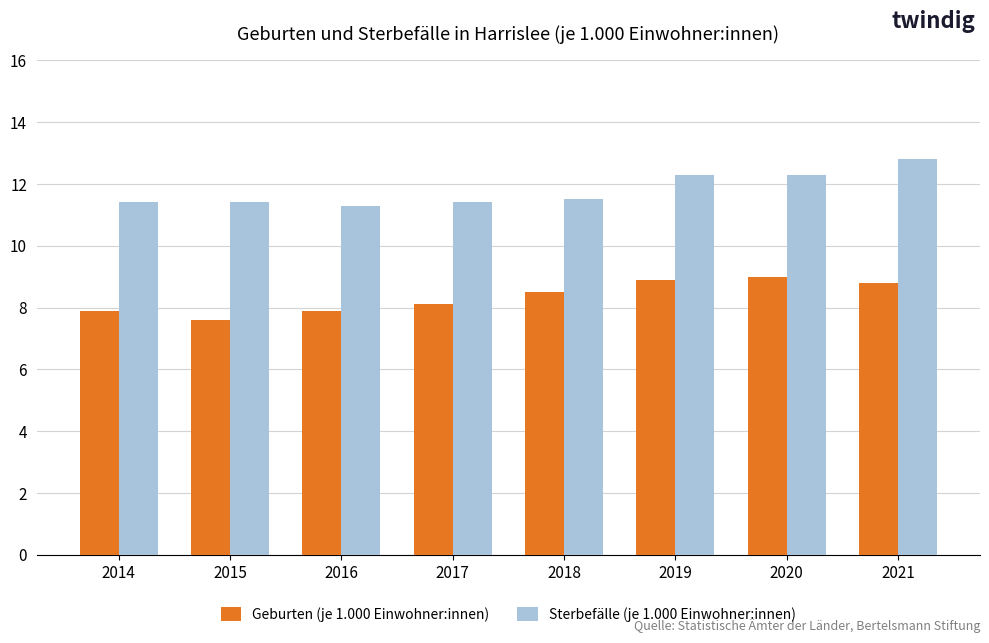

True or false: Sterbefälle (je 1.000 Einwohner:innen) has a value of 11.4 at 2015.

True